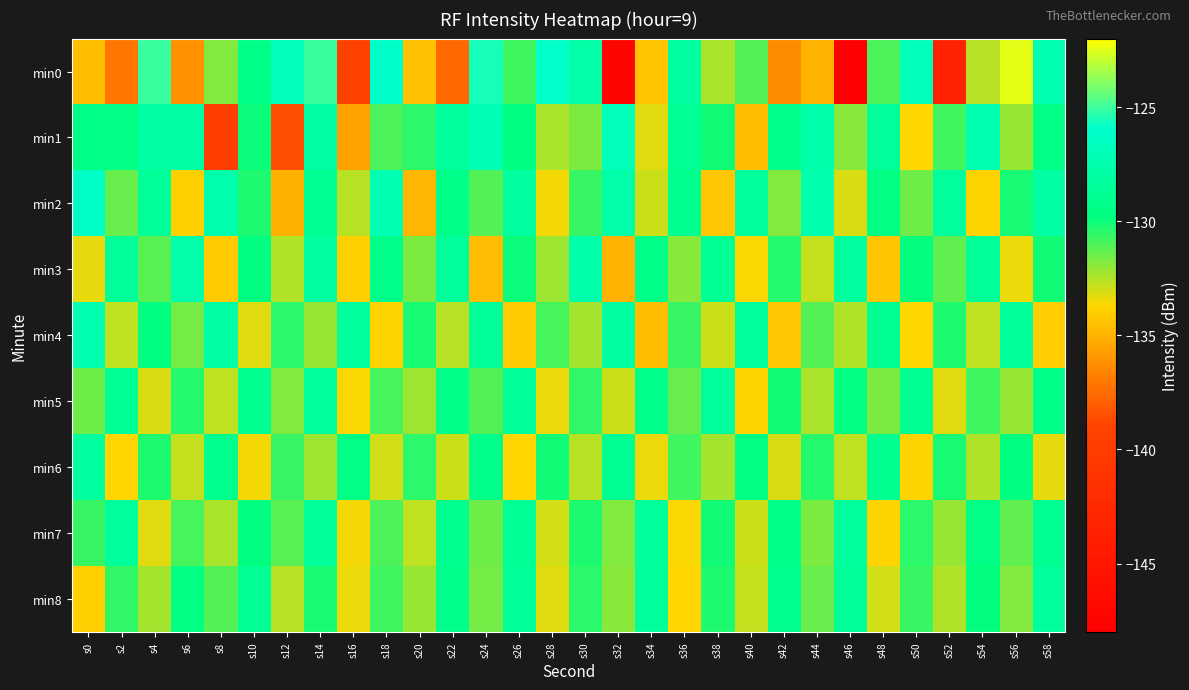

At how many categories does at least one series exceed -132?

30